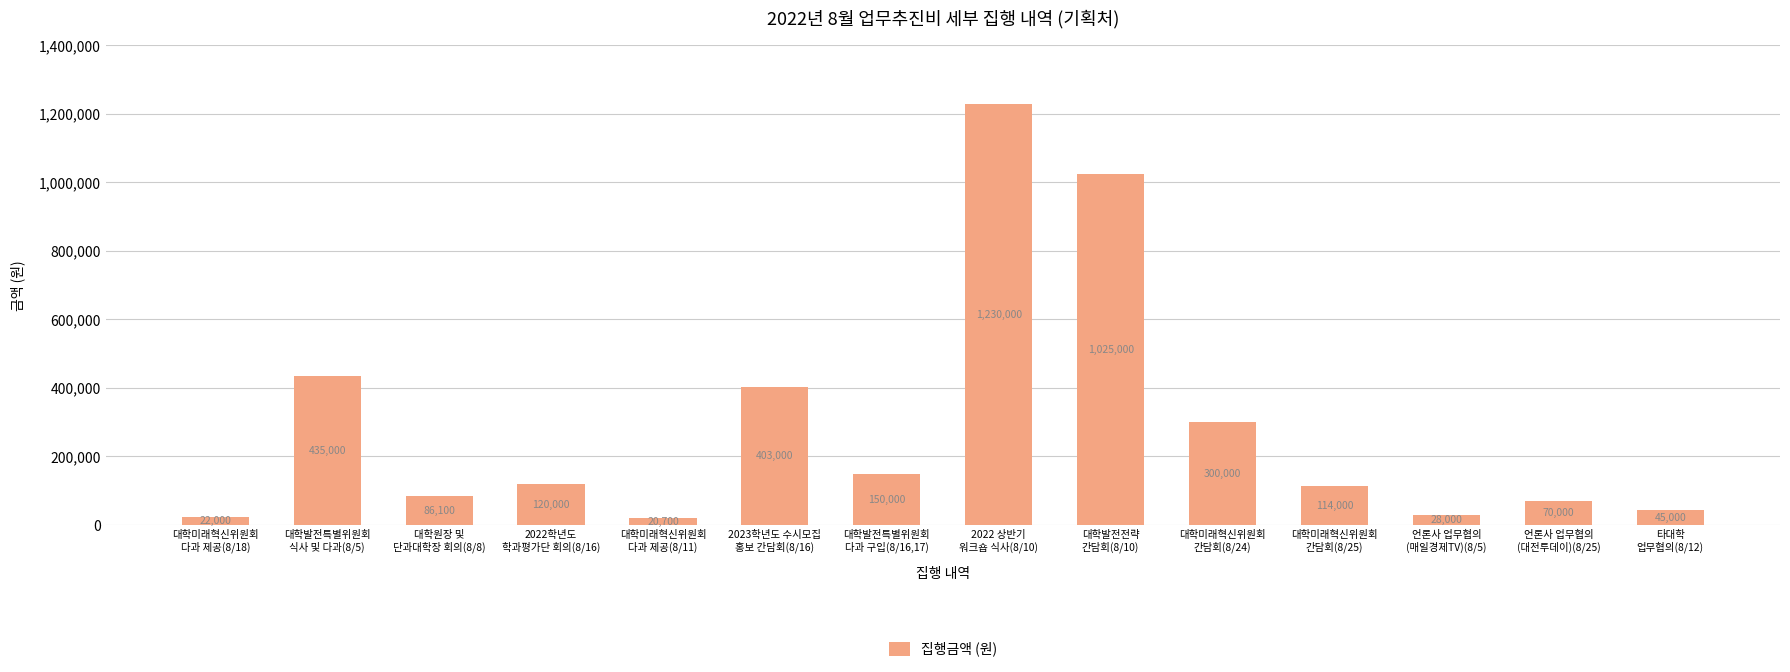

List the labels in order of value, largest first.

2022 상반기
워크숍 식사(8/10), 대학발전전략
간담회(8/10), 대학발전특별위원회
식사 및 다과(8/5), 2023학년도 수시모집
홍보 간담회(8/16), 대학미래혁신위원회
간담회(8/24), 대학발전특별위원회
다과 구입(8/16,17), 2022학년도
학과평가단 회의(8/16), 대학미래혁신위원회
간담회(8/25), 대학원장 및
단과대학장 회의(8/8), 언론사 업무협의
(대전투데이)(8/25), 타대학
업무협의(8/12), 언론사 업무협의
(매일경제TV)(8/5), 대학미래혁신위원회
다과 제공(8/18), 대학미래혁신위원회
다과 제공(8/11)